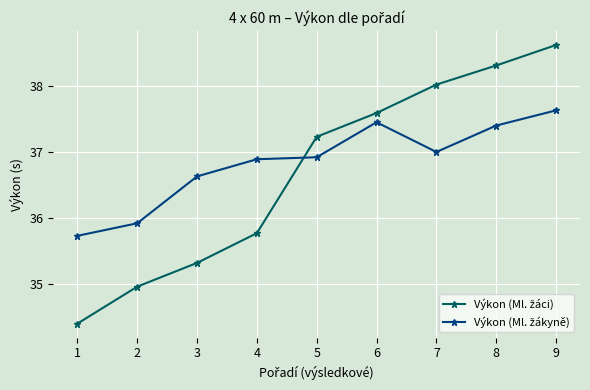

What is the spread (max minus min) of values at 3?

1.3